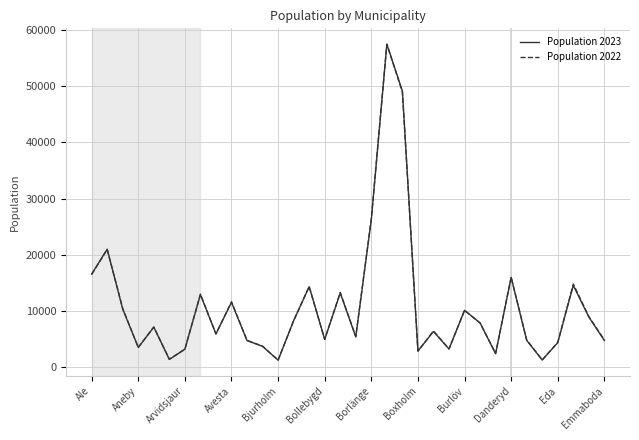

What is the maximum value shown in the chart?

57497